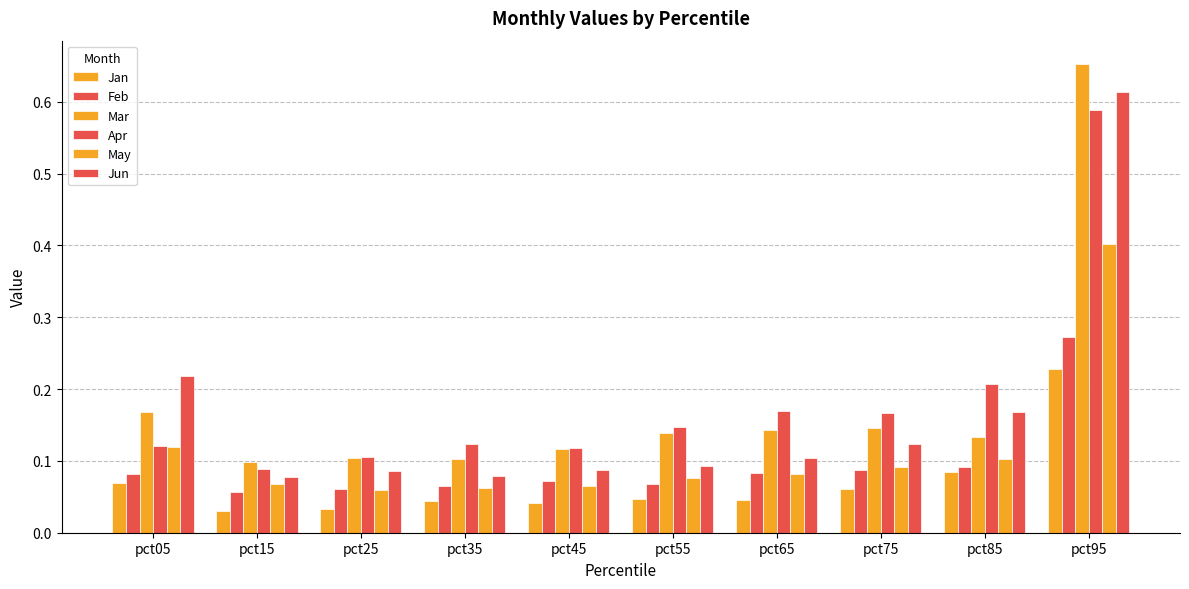

How many Feb values are between 0 and 1?

10